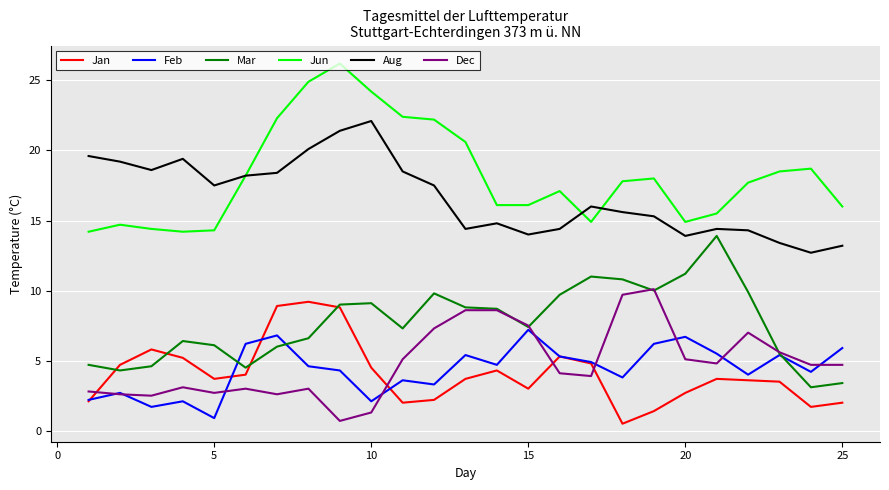

Which series has the largest total across all categories?

Jun